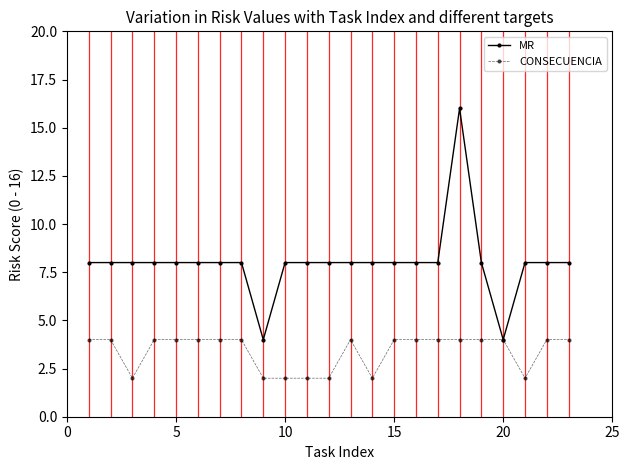

Which series has the widest spread of values?

MR